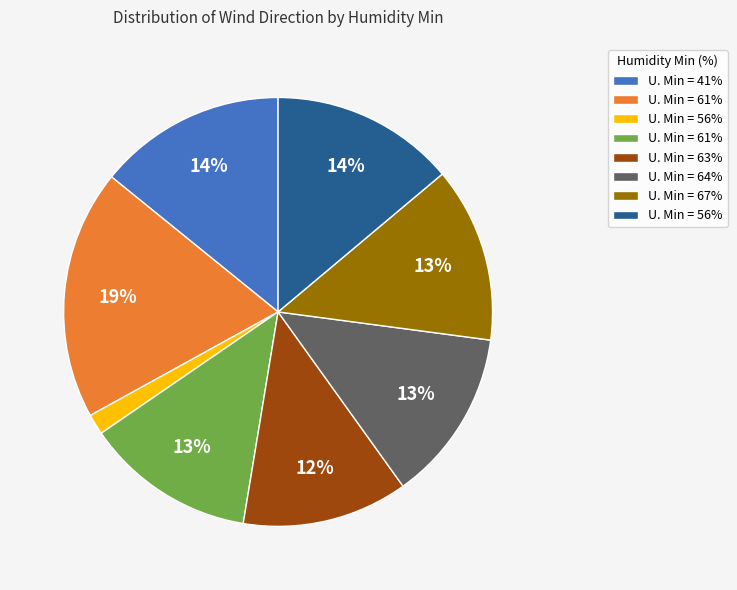

Is there a majority slice in this chart?

No